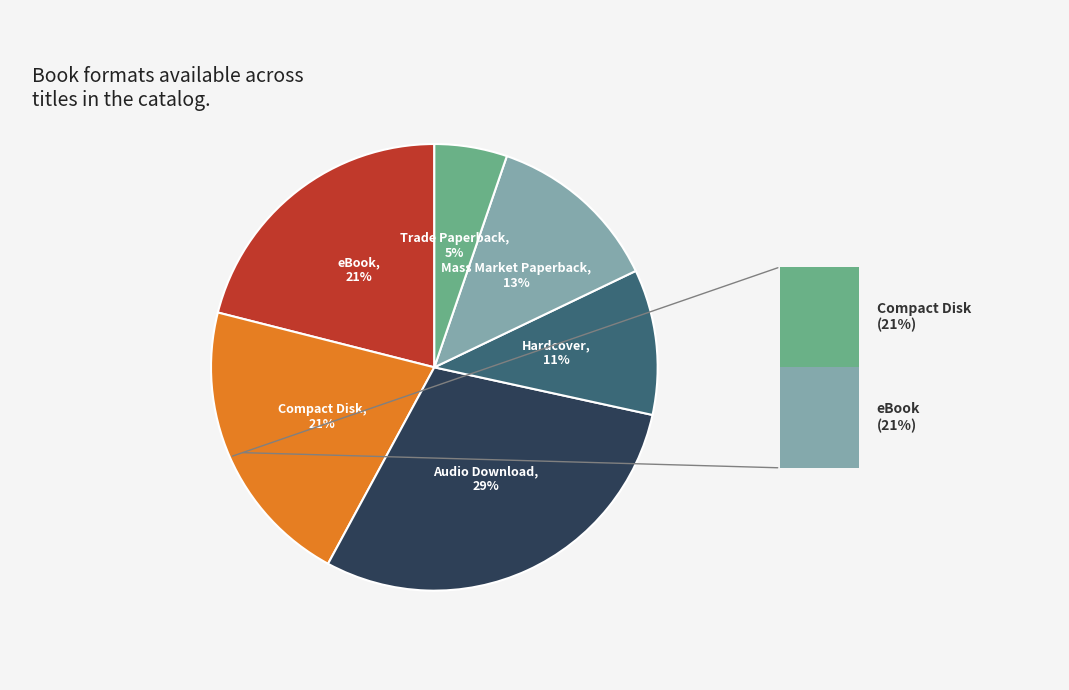

To the nearest percent, what percentage of the pie is Hardcover?

11%